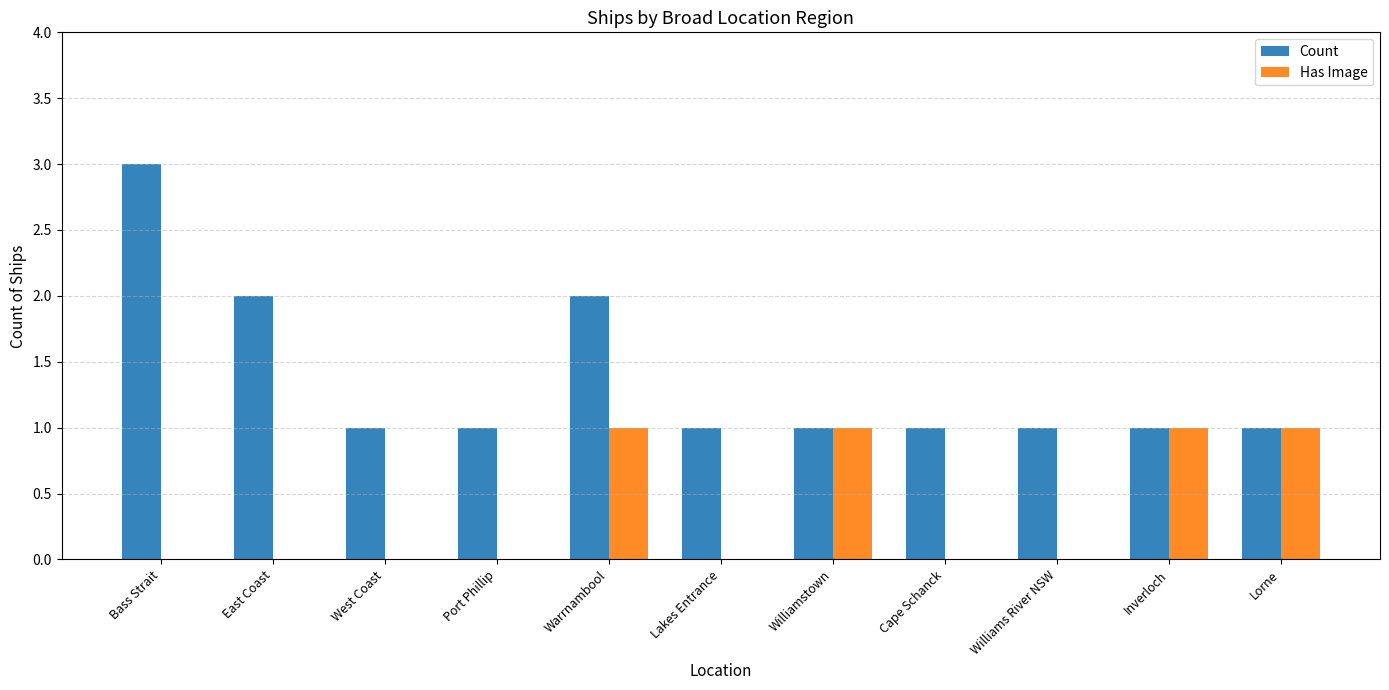

What is the greatest value displayed?

3